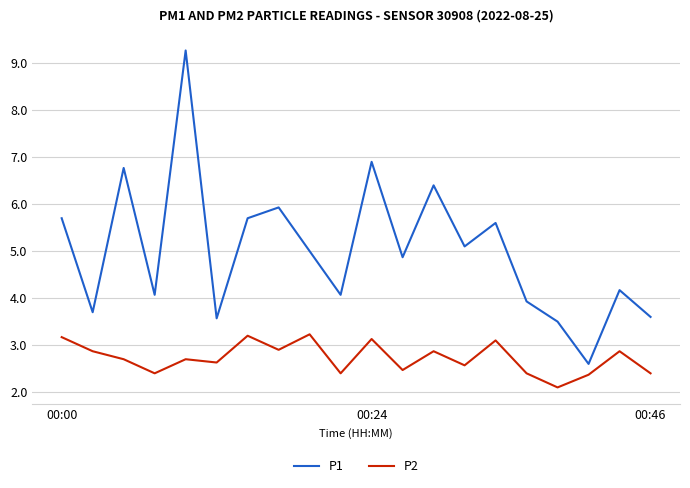

True or false: P1 and P2 cross at least once.

False